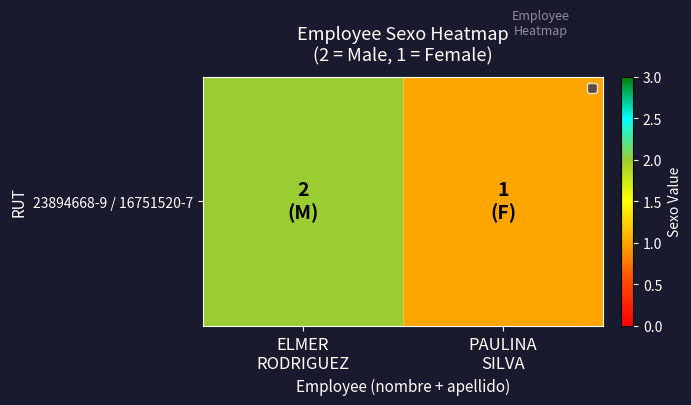

List the labels in order of value, largest first.

ELMER
RODRIGUEZ, PAULINA
SILVA